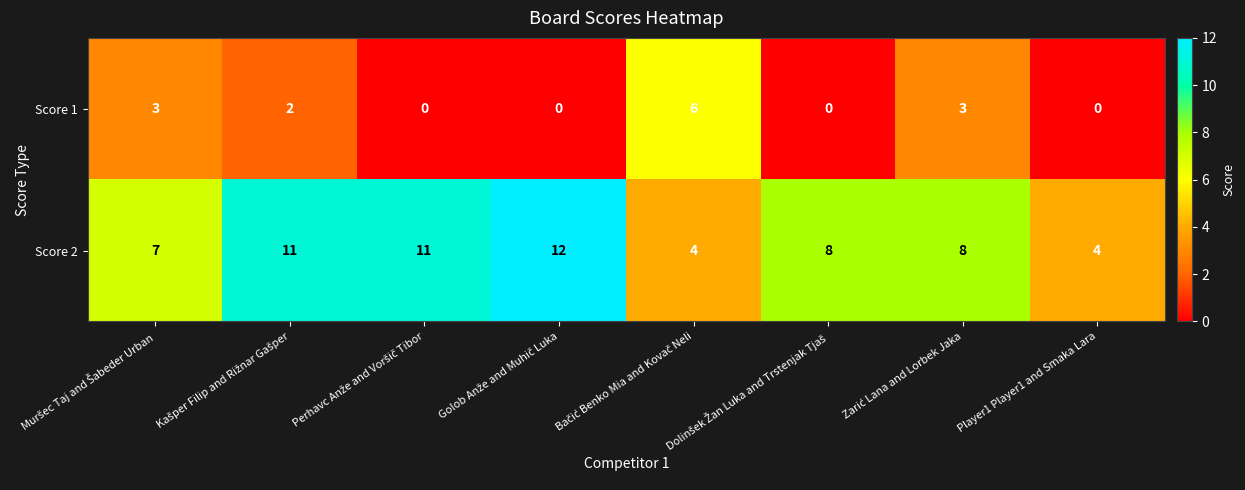

How many data points in Score 1 are less than 2?

4